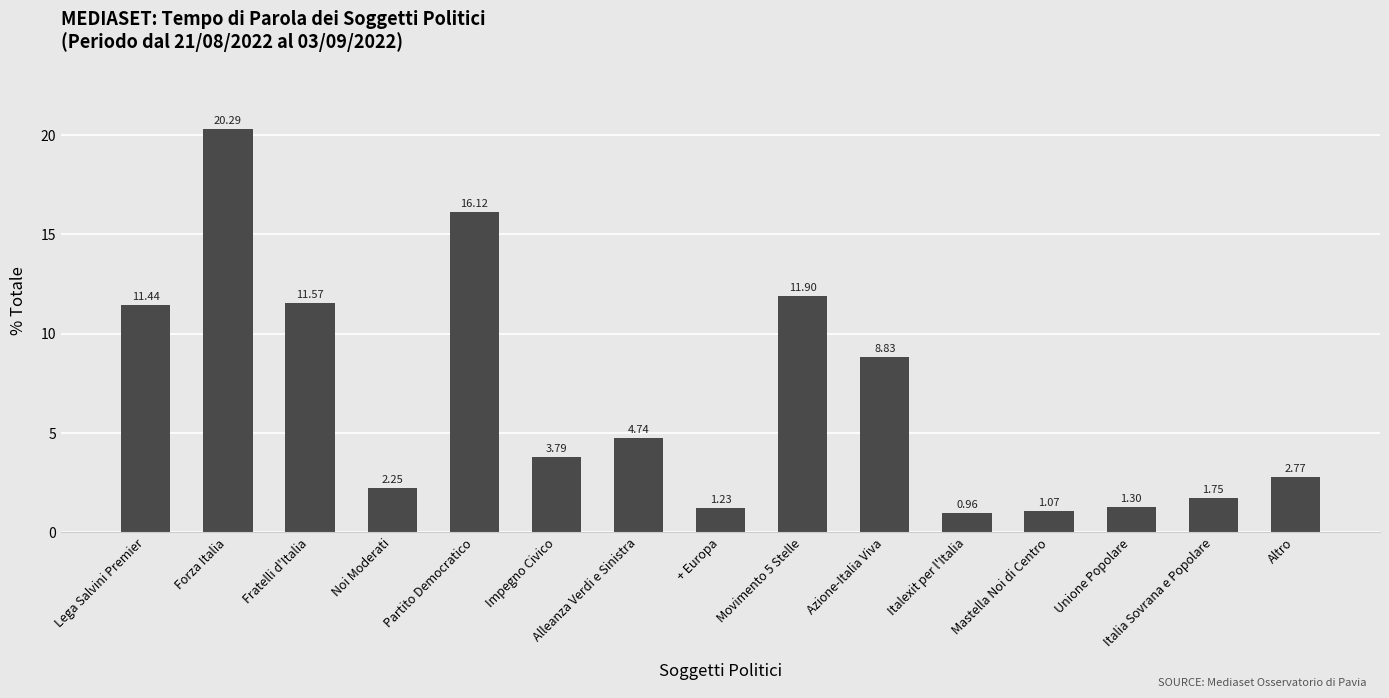

Which label corresponds to the largest value in the chart?

Forza Italia